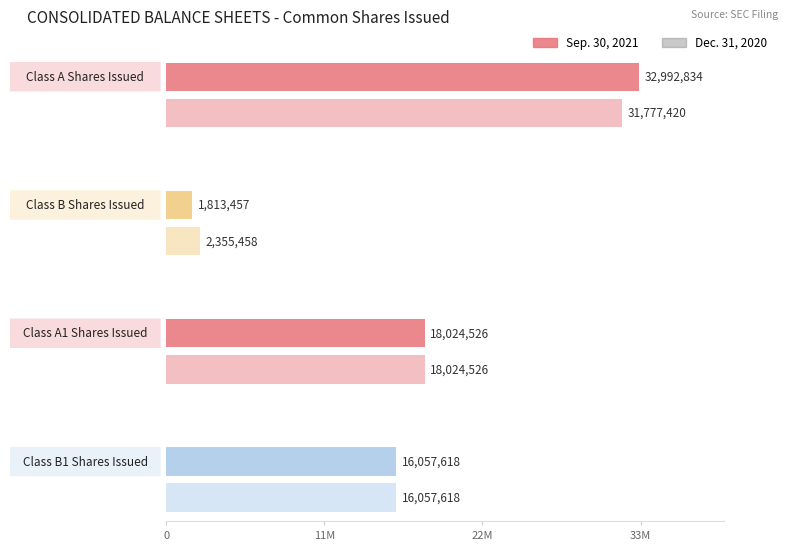

List the labels in order of Dec. 31, 2020 value, largest first.

Class A Shares Issued, Class A1 Shares Issued, Class B1 Shares Issued, Class B Shares Issued